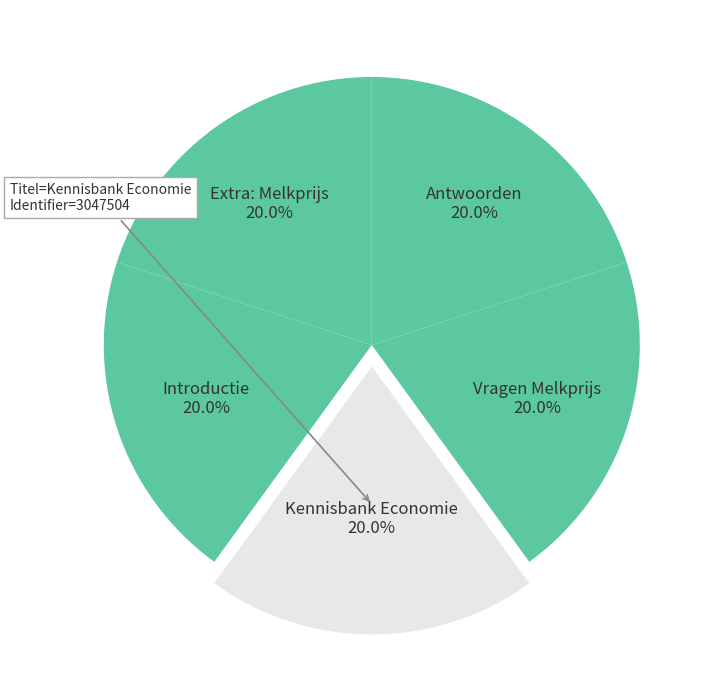

To the nearest percent, what portion does Kennisbank Economie represent?

20%